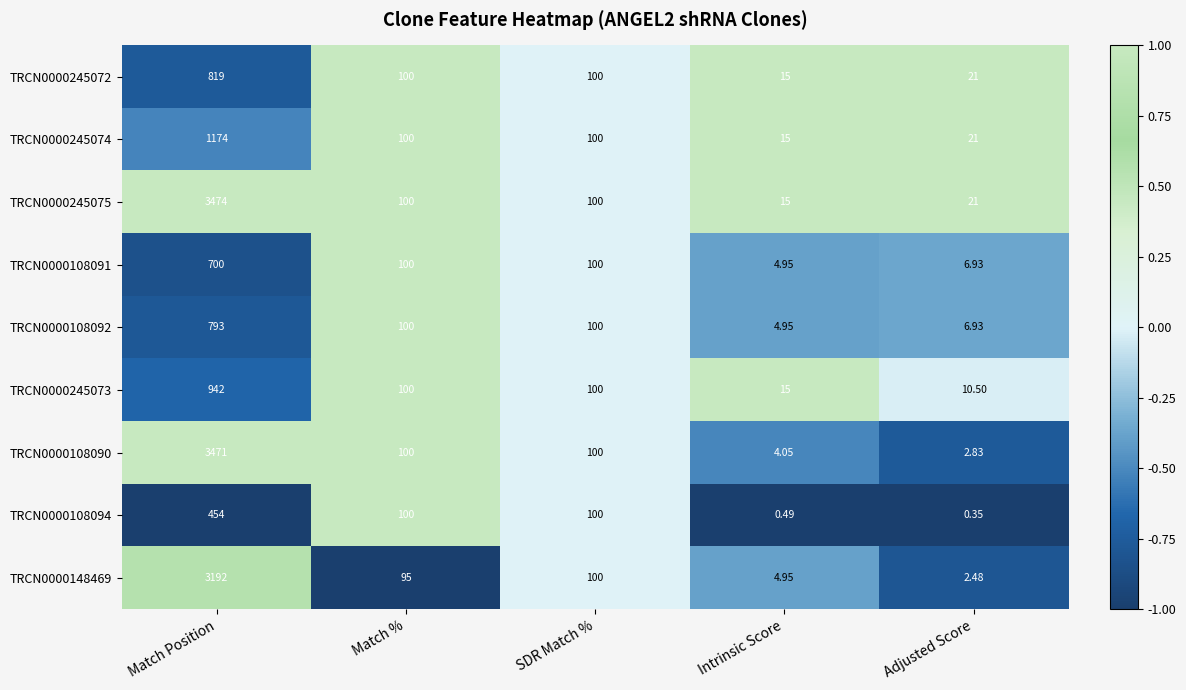

Where does the TRCN0000108094 series first go above 100?

Match Position